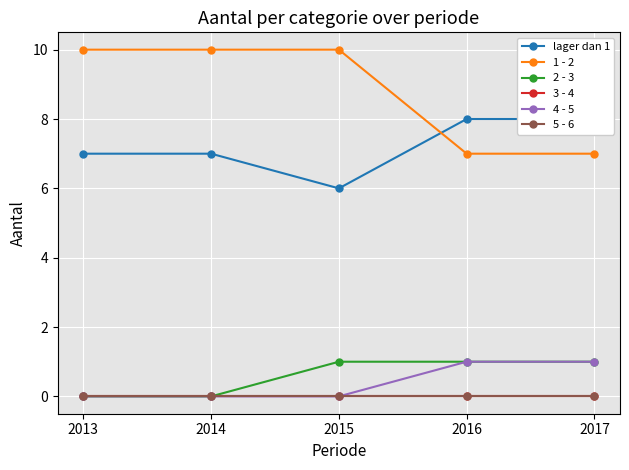

Is it true that 2 - 3 equals 2 at 2015?

False